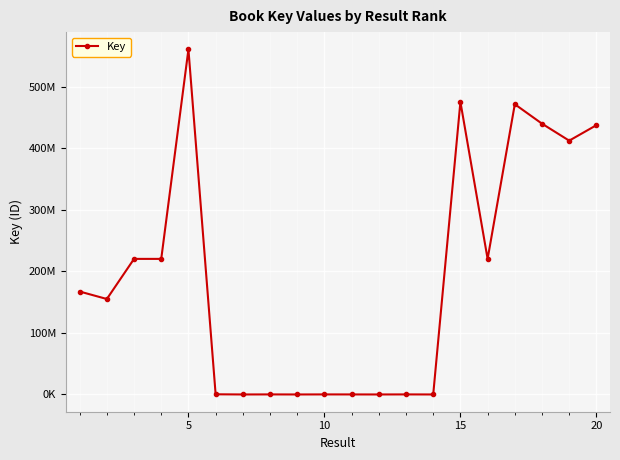

What is the value of the 20th point from the left?

437575311